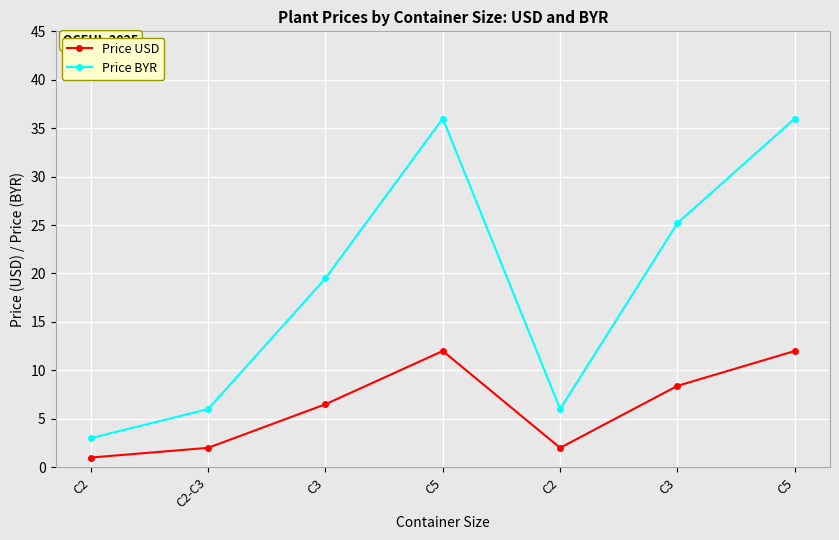

Where is Price BYR nearest to the value 19?

C3